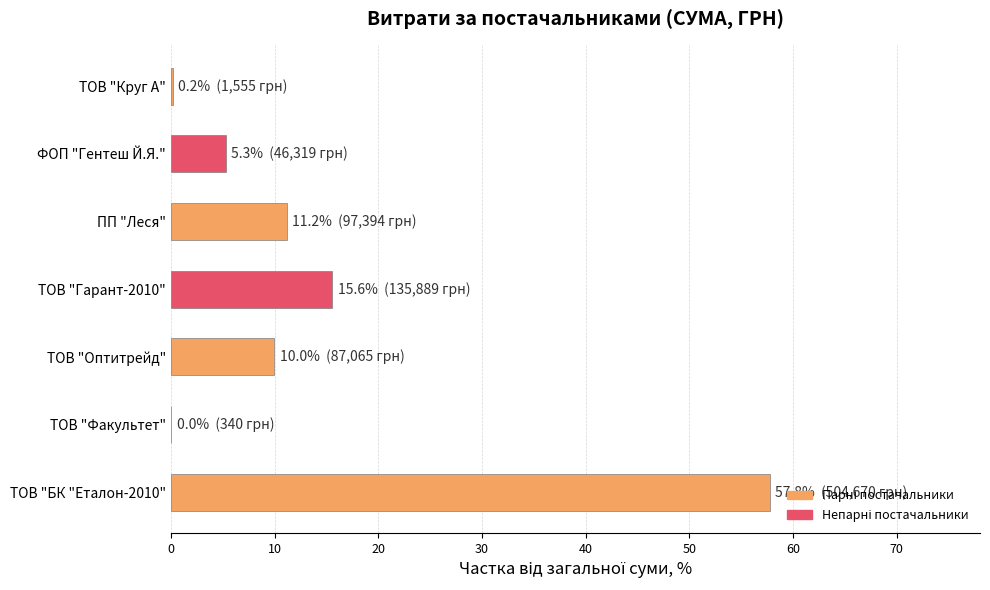

What is the average value?

14.3